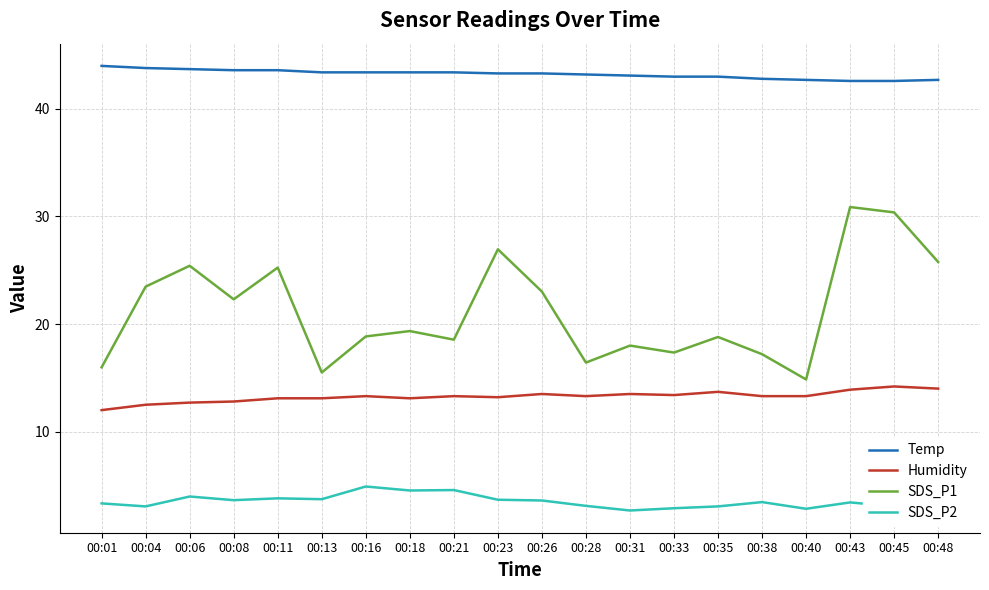

List the series in order of their peak value, highest first.

Temp, SDS_P1, Humidity, SDS_P2